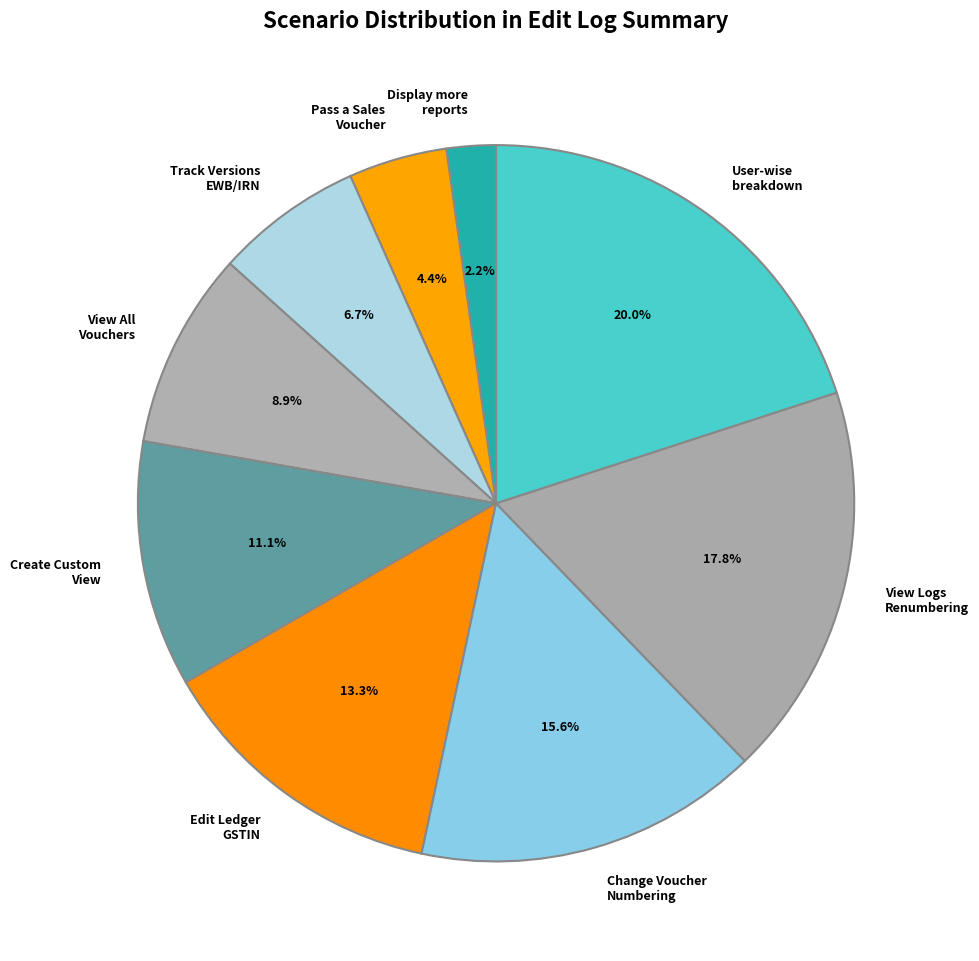

How many slices are in this pie chart?

9